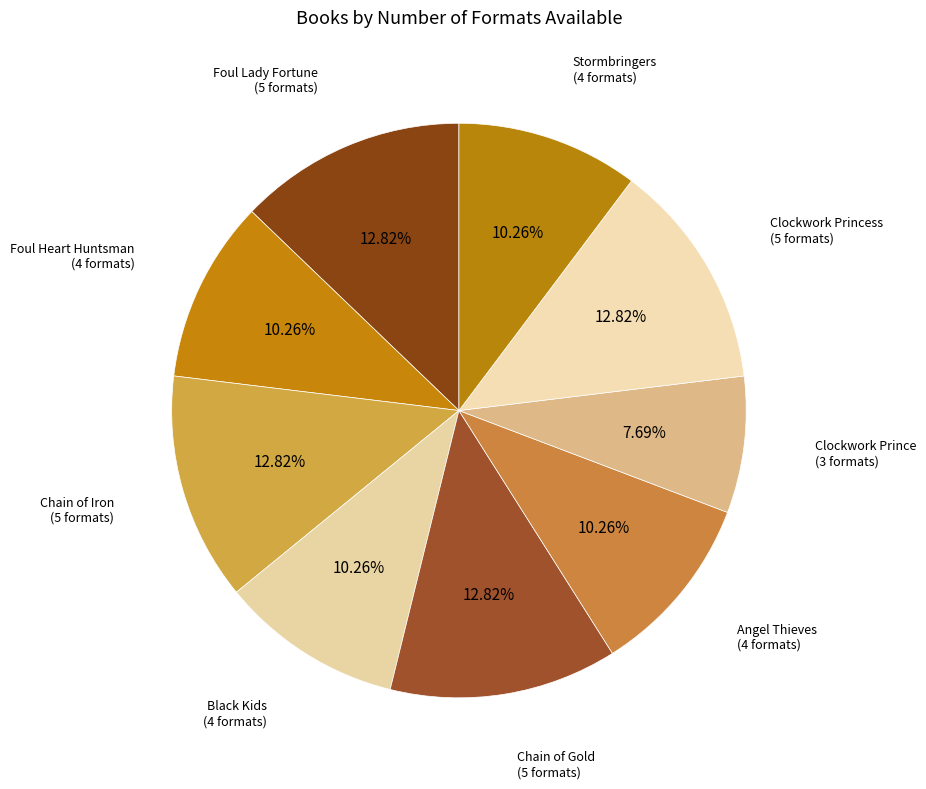

Combined, what portion of the pie is Foul Lady Fortune and Clockwork Princess?

25.6%